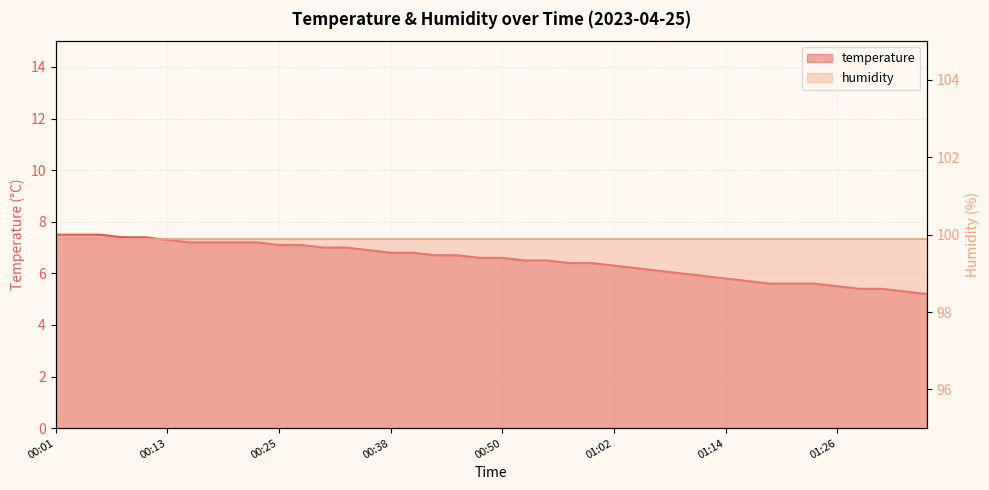

At which category does the chart reach its peak across all series?

00:01